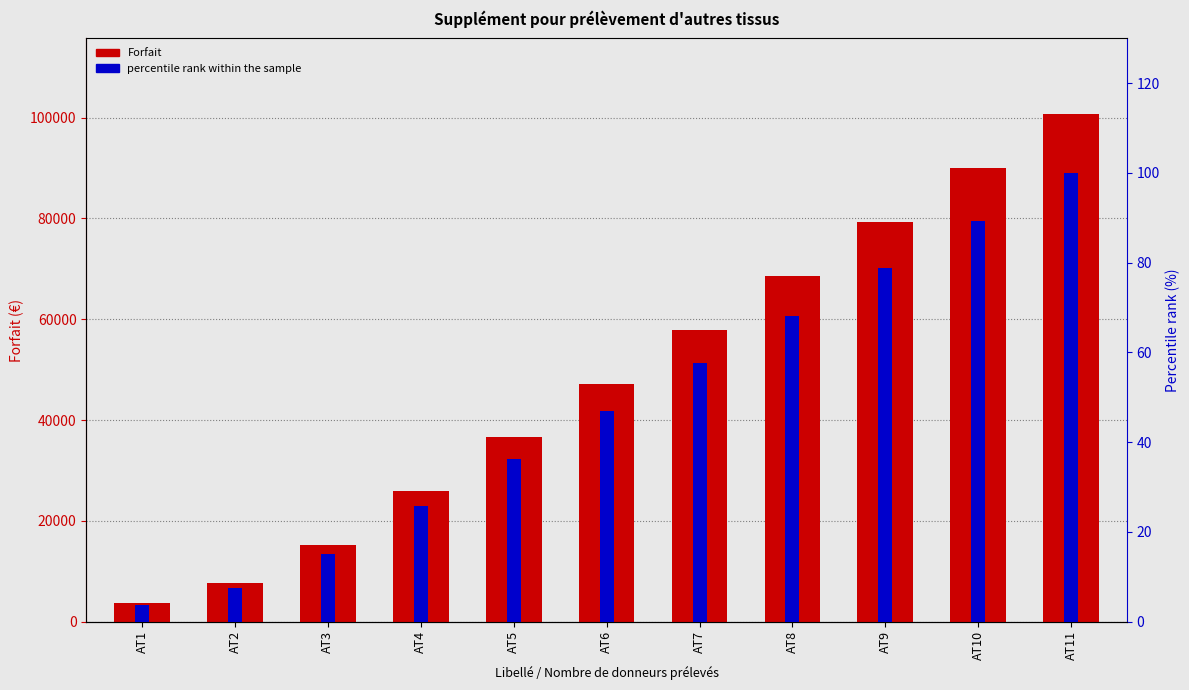

What is the total value across all series at AT3?

15208.1